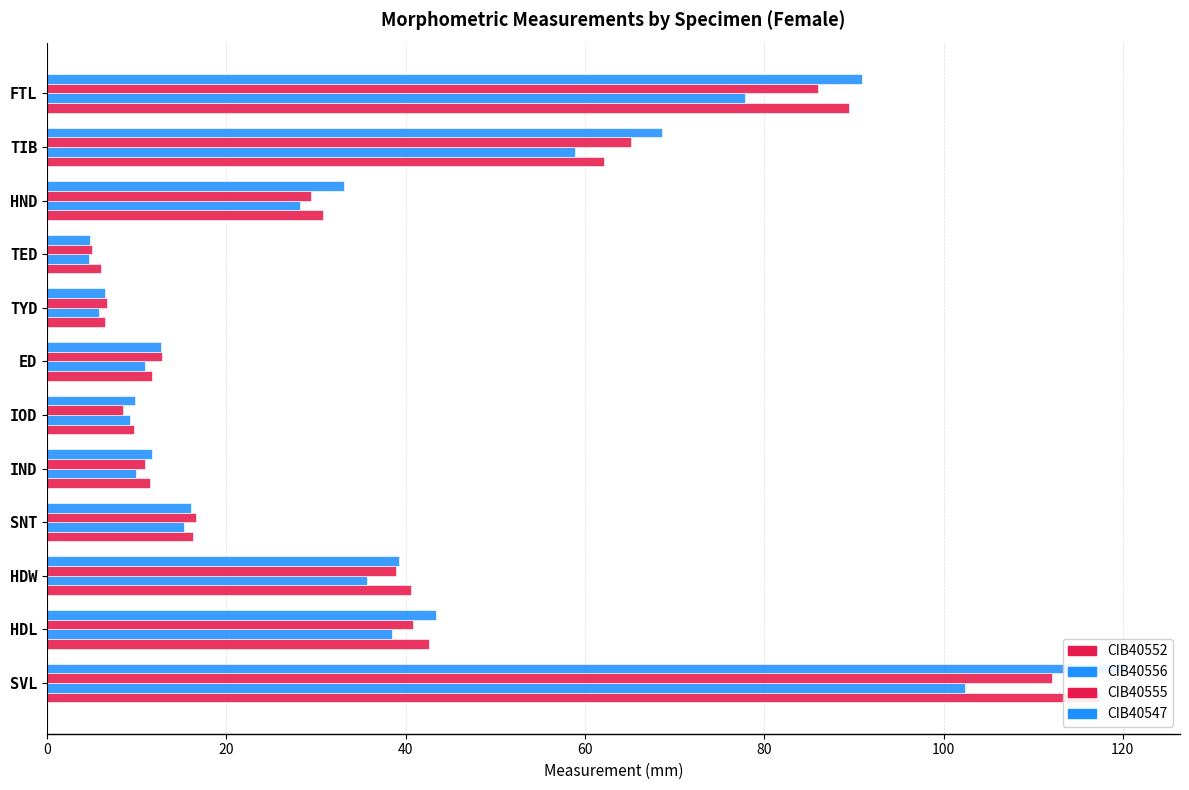

What is the difference between the second highest and second lowest values in the CIB40552 series?

83.1